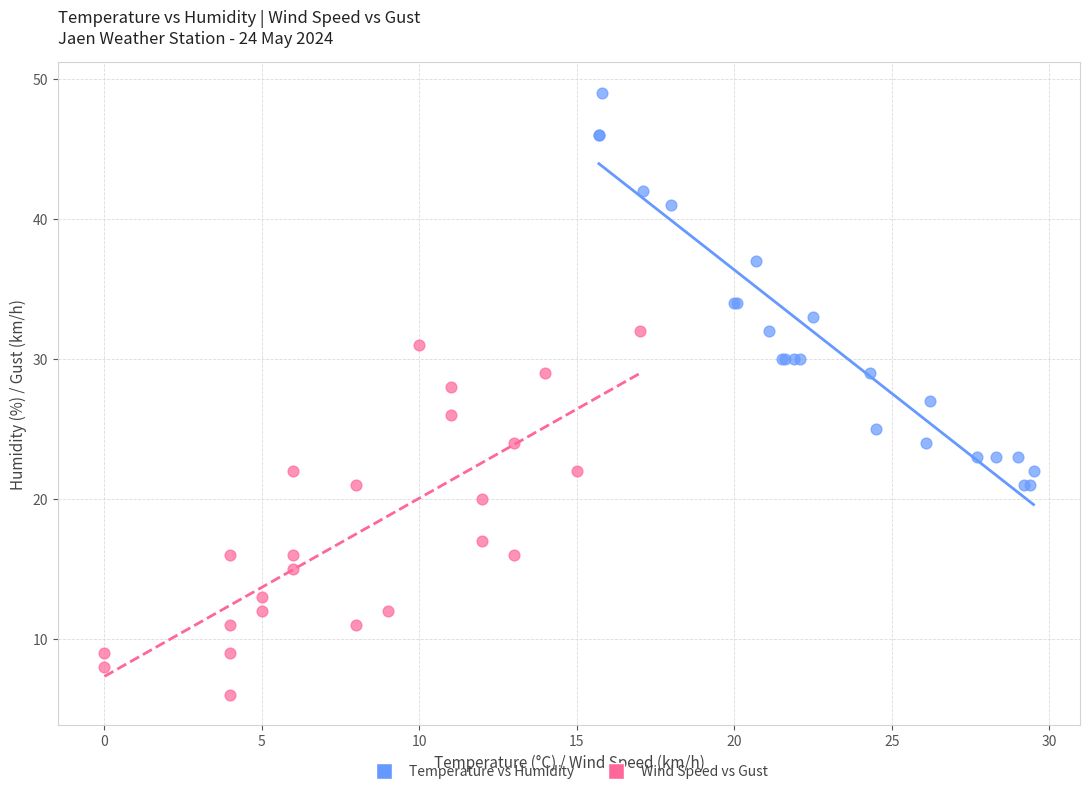

Which series reaches the maximum Y coordinate?

Temperature vs Humidity